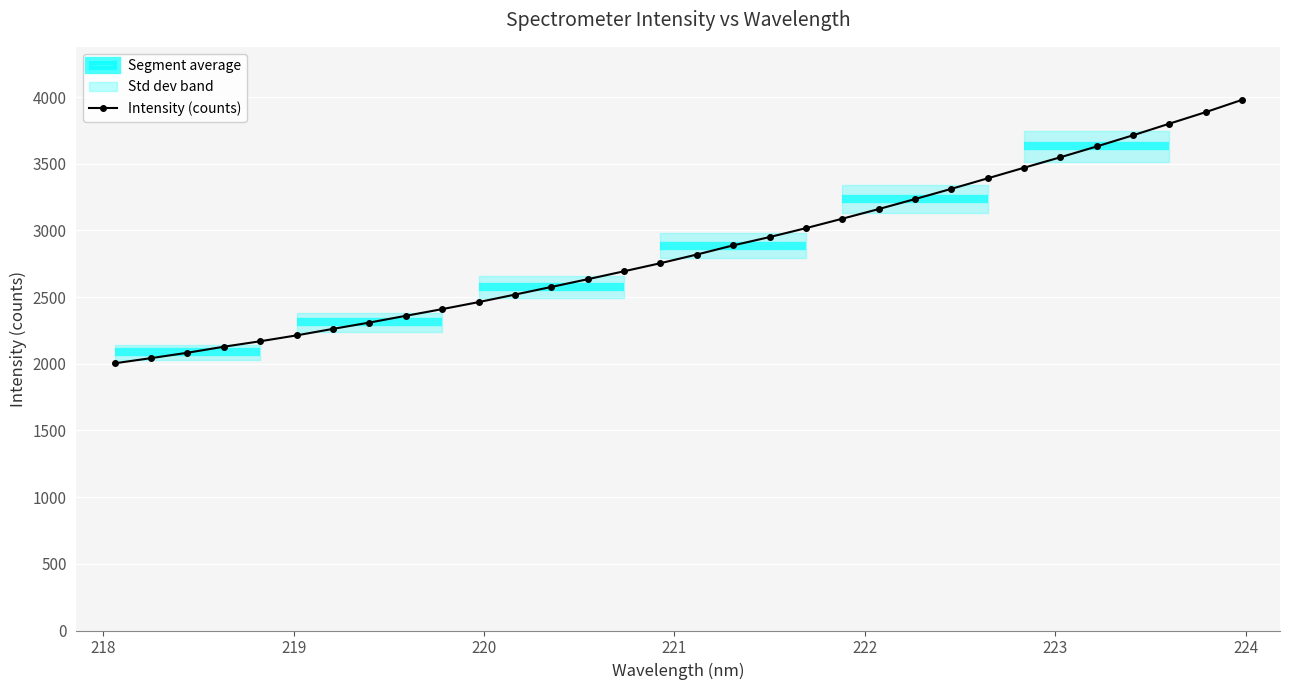

Reading left to right, what are all the values shown in this chart?

2003.8	2042.5	2082.9	2128.1	2169.1	2213.2	2262.0	2309.3	2359.8	2410.1	2462.6	2519.0	2576.3	2634.4	2694.0	2754.5	2819.3	2888.0	2950.3	3017.2	3088.0	3160.2	3235.2	3311.8	3390.8	3470.2	3548.7	3629.8	3713.6	3800.6	3887.1	3979.1